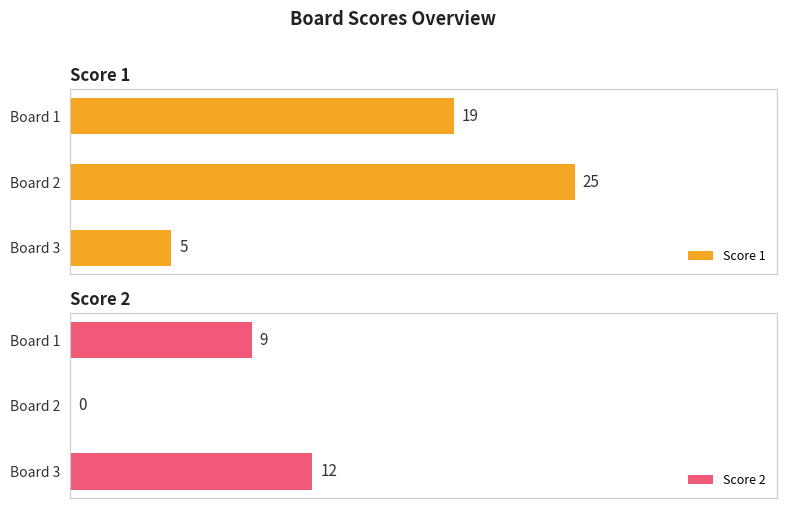

At which label does Score 1 reach its peak?

Board 2